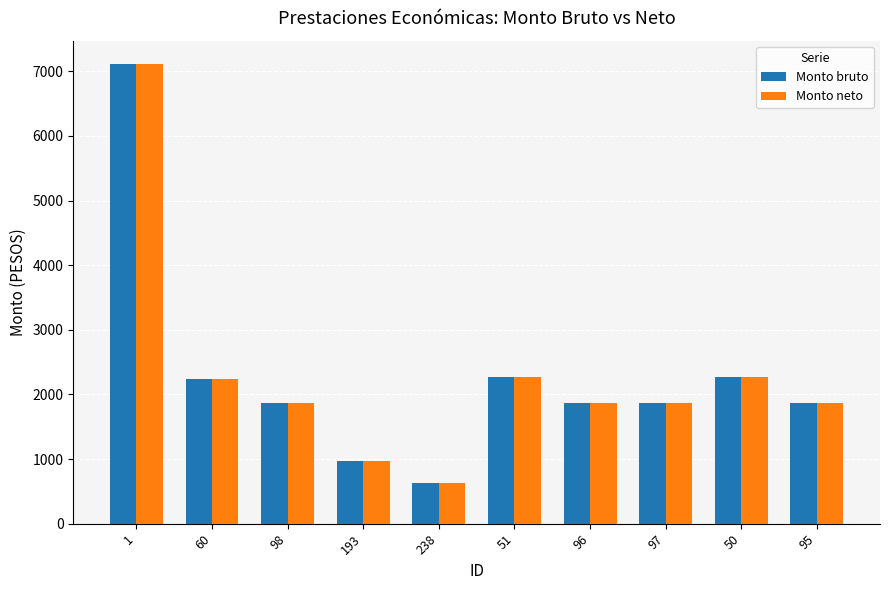

What value does the Monto neto series have at 60?

2232.5